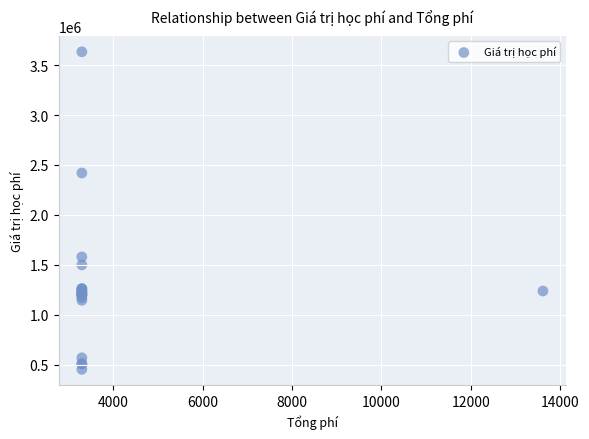

What Y value in the scatter plot is closest to 2043260?

2419500